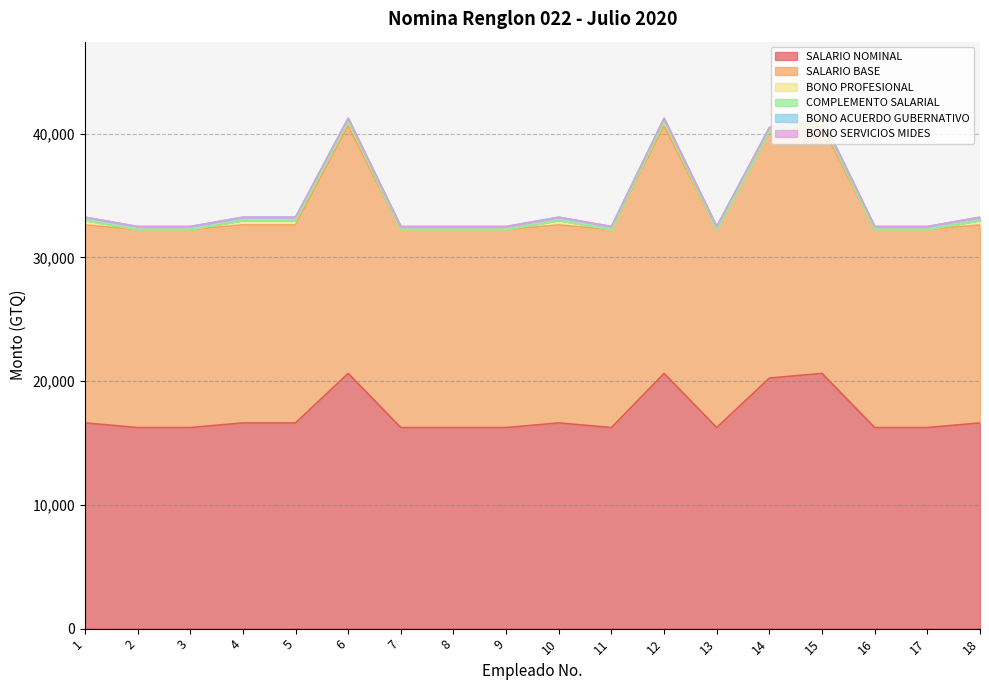

True or false: SALARIO NOMINAL has more than 1 interior local peaks.

True